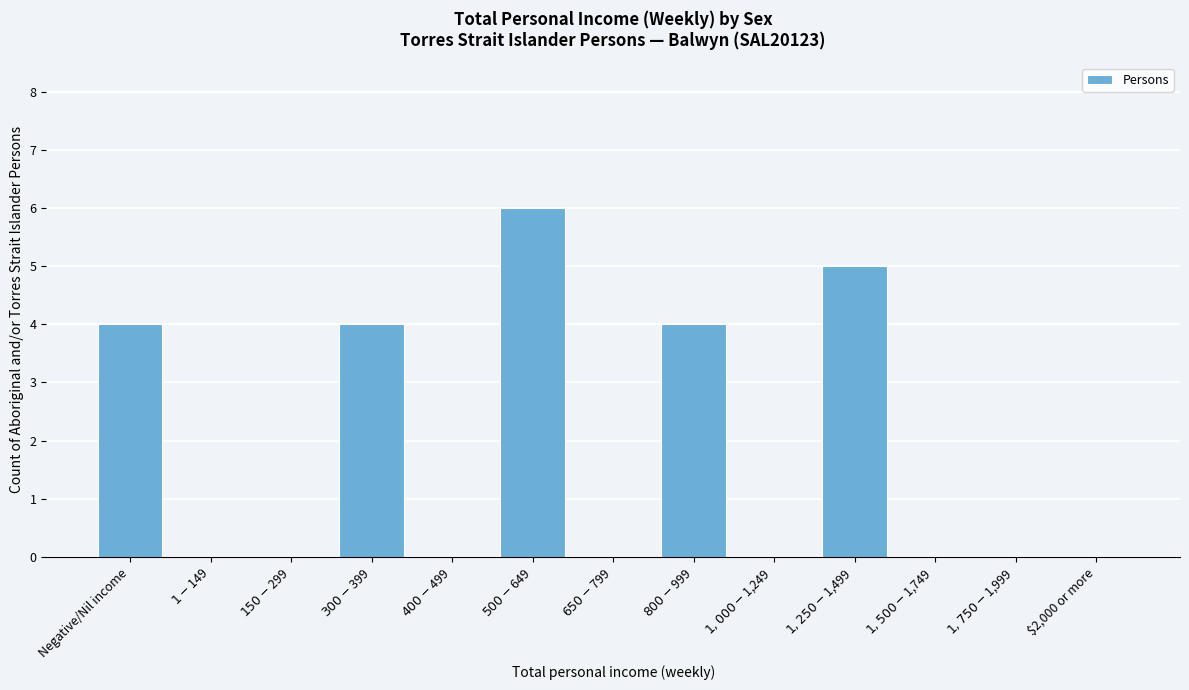

What is the greatest value displayed?

6